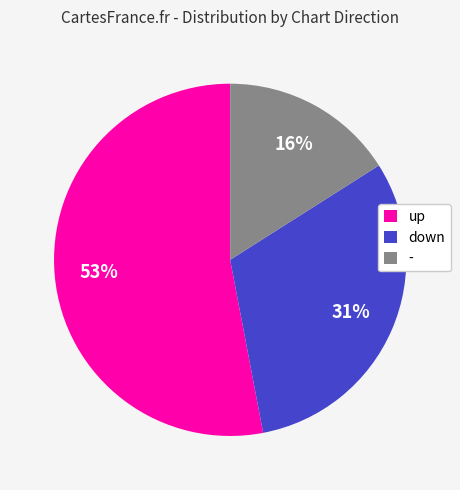

Between - and up, which is larger?

up